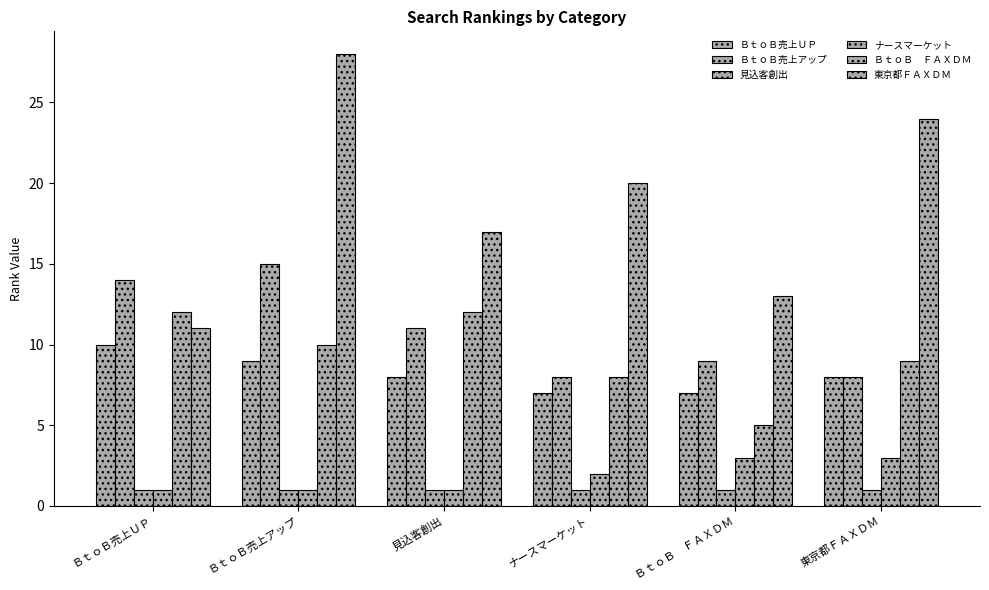

How many series are shown in this chart?

6